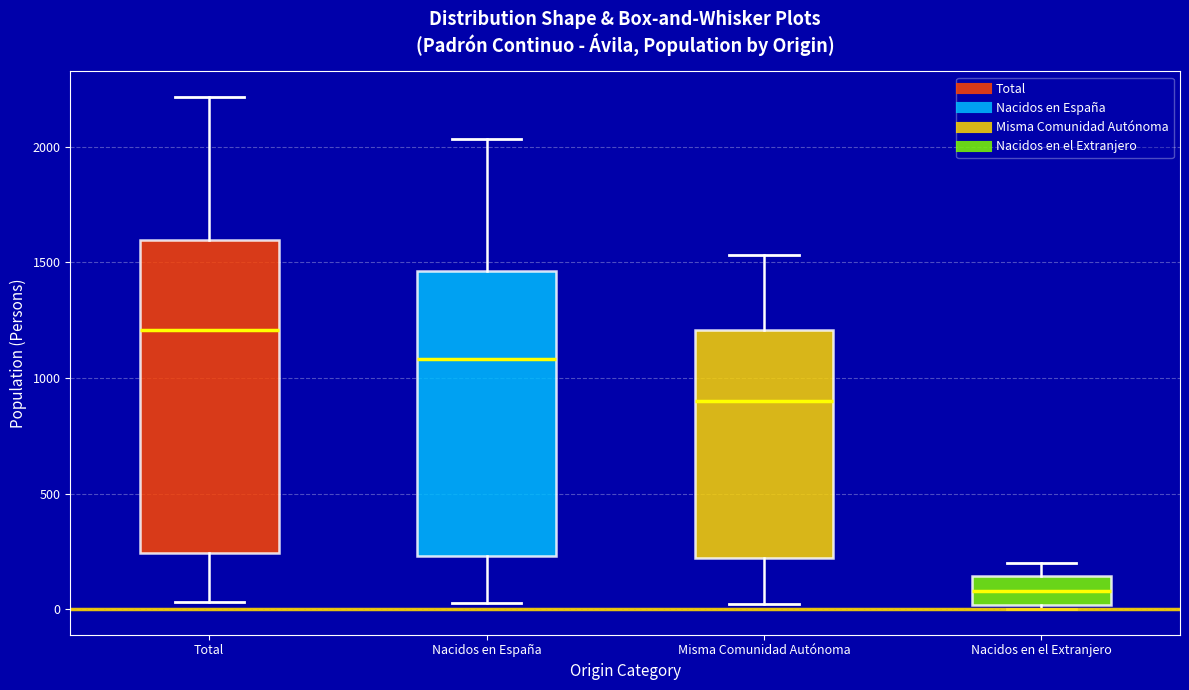

Reading left to right, transcribe this box plot: for each box, give where its median line is, the range the box spans, and where its two whiskers end, as read against the y-axis. The values are not printed on the chart, so give them approximately, as read against the axis.

Total: median 1200, box 250 to 1600, whiskers 50 to 2200
Nacidos en España: median 1100, box 250 to 1450, whiskers 50 to 2050
Misma Comunidad Autónoma: median 900, box 200 to 1200, whiskers 0 to 1550
Nacidos en el Extranjero: median 100, box 0 to 150, whiskers 0 (just below the box's lower edge) to 200